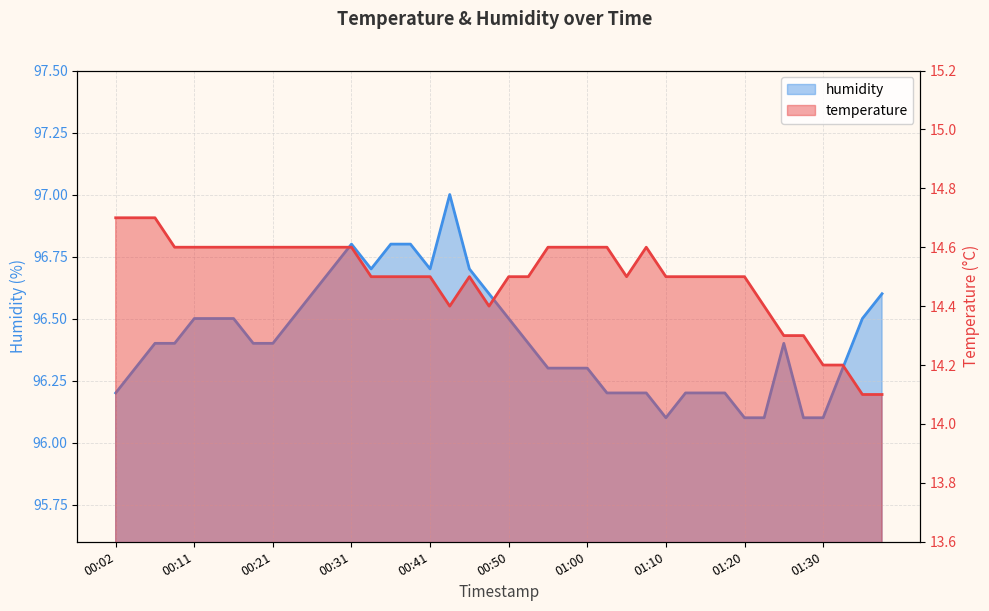

Reading right to left, what are all the values shown in this chart?

temperature: 14.1	14.1	14.2	14.2	14.3	14.3	14.4	14.5	14.5	14.5	14.5	14.5	14.6	14.5	14.6	14.6	14.6	14.6	14.5	14.5	14.4	14.5	14.4	14.5	14.5	14.5	14.5	14.6	14.6	14.6	14.6	14.6	14.6	14.6	14.6	14.6	14.6	14.7	14.7	14.7
humidity: 96.6	96.5	96.3	96.1	96.1	96.4	96.1	96.1	96.2	96.2	96.2	96.1	96.2	96.2	96.2	96.3	96.3	96.3	96.4	96.5	96.6	96.7	97.0	96.7	96.8	96.8	96.7	96.8	96.7	96.6	96.5	96.4	96.4	96.5	96.5	96.5	96.4	96.4	96.3	96.2